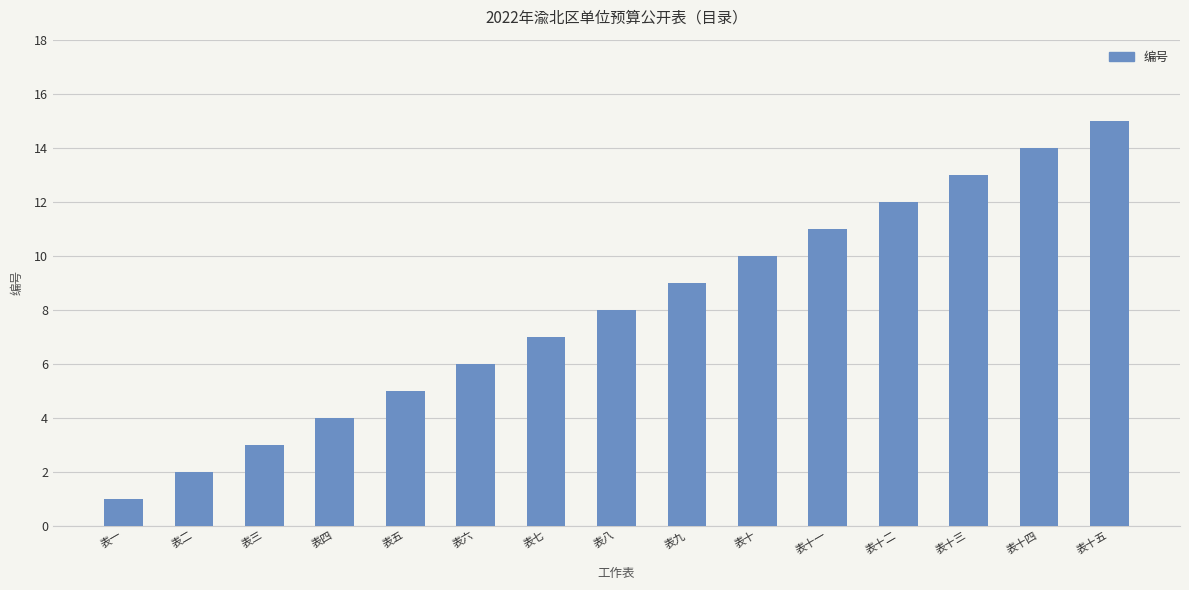

Rank the categories by value from lowest to highest.

表一, 表二, 表三, 表四, 表五, 表六, 表七, 表八, 表九, 表十, 表十一, 表十二, 表十三, 表十四, 表十五